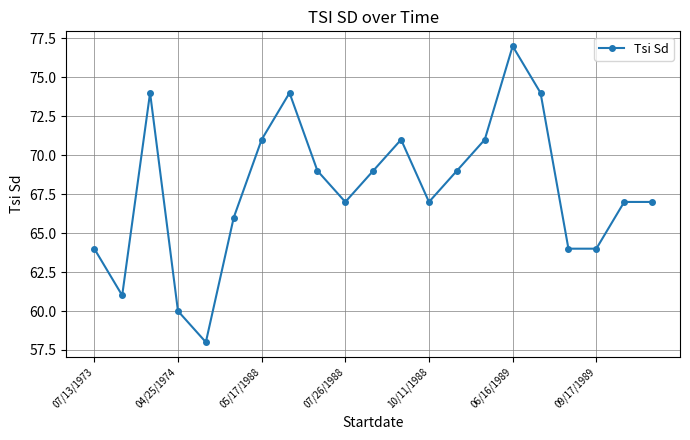

What is the maximum value shown in the chart?

77